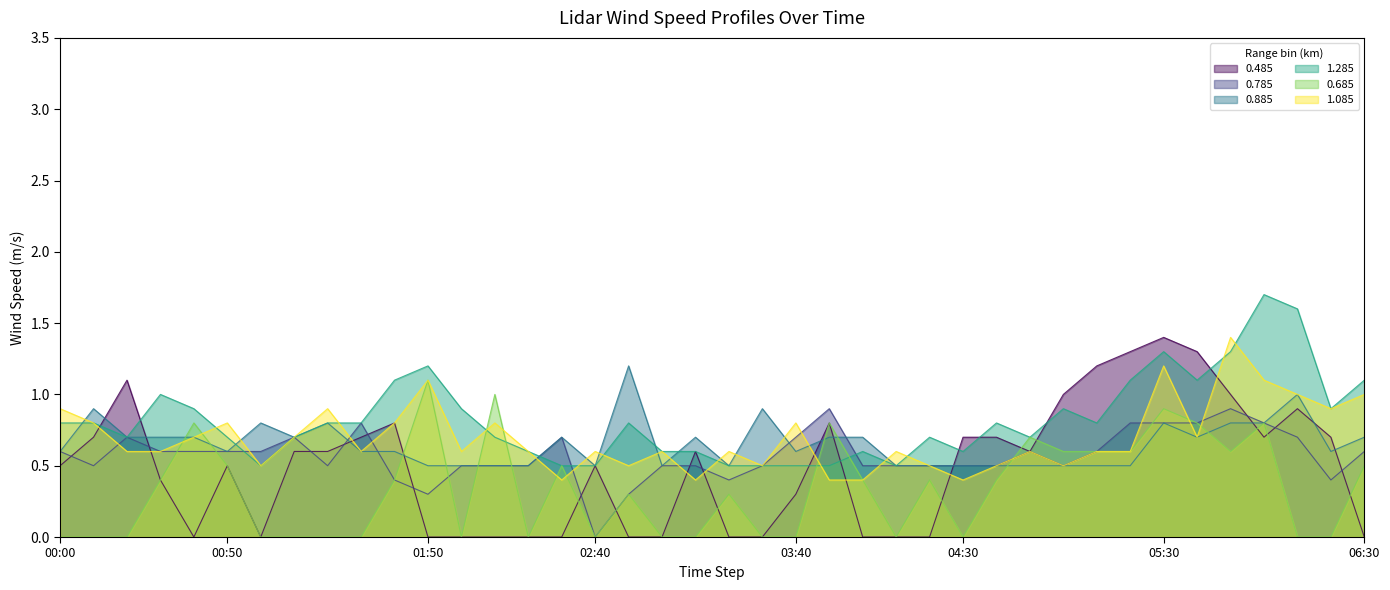

Is the value of 0.785 at 2011/04/19 06:00 greater than the value of 1.085 at 2011/04/19 01:30?

Yes